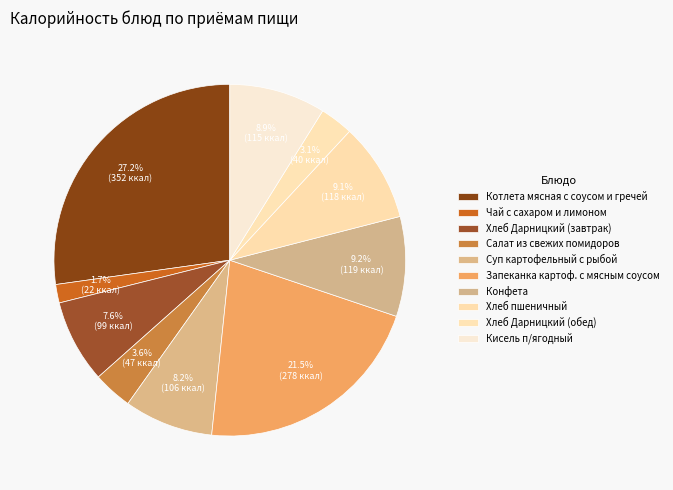

Between Суп картофельный с рыбой and Чай с сахаром и лимоном, which is larger?

Суп картофельный с рыбой